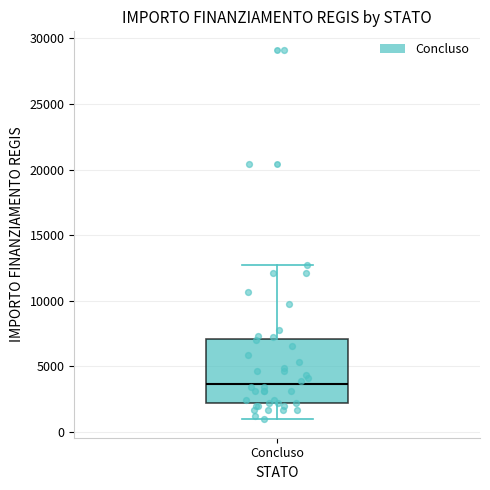

Read this box plot against the y-axis: the position of the median line, the range covered by the box, and the ends of both whiskers. The values are not printed on the chart, so give them approximately, as read against the axis.

median 3500, box 2000 to 7000, whiskers 1000 to 12500